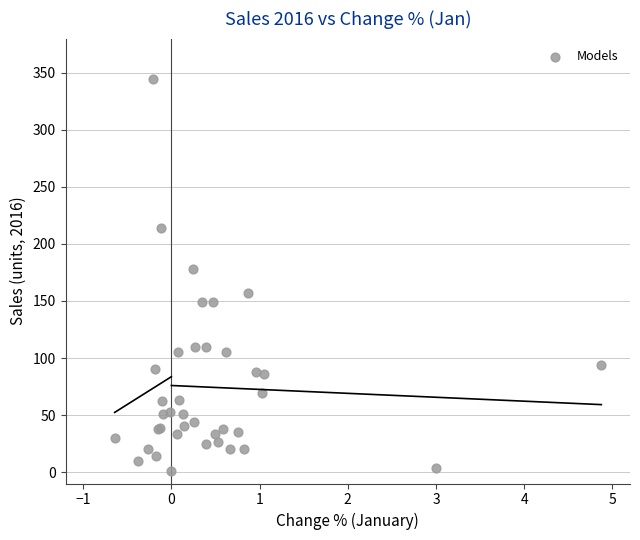

What Y value in the scatter plot is closest to 173?

178